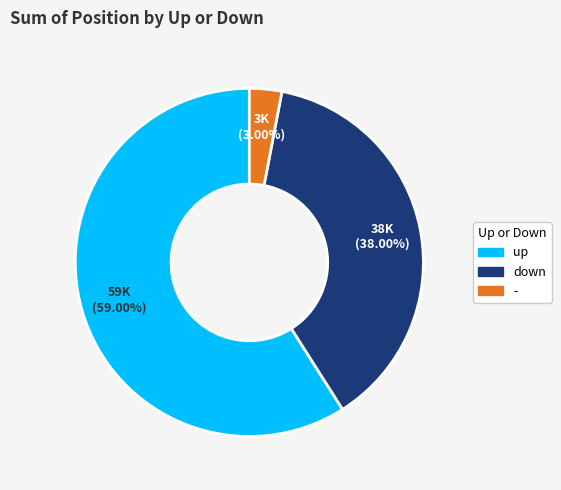

What is the ratio of the value at down to the value at -?

12.7